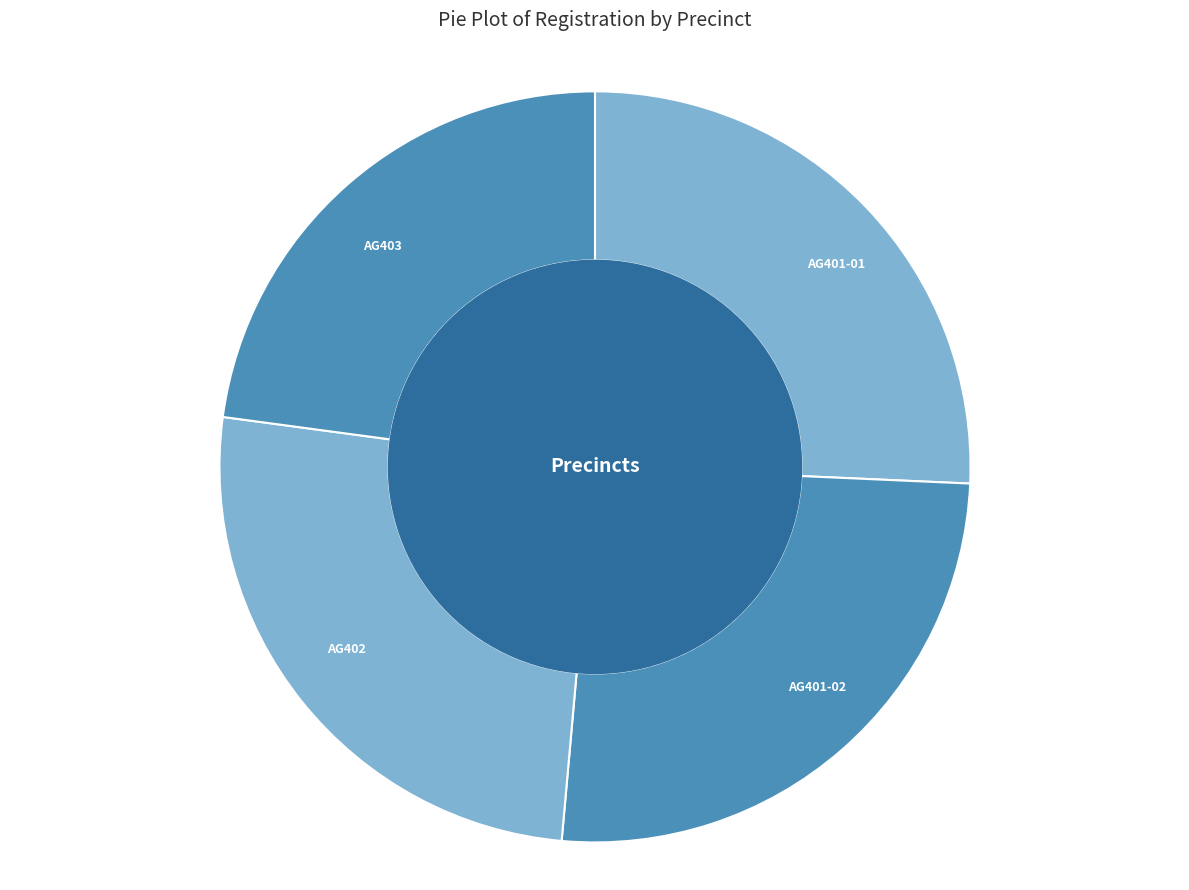

Is there a majority slice in this chart?

No